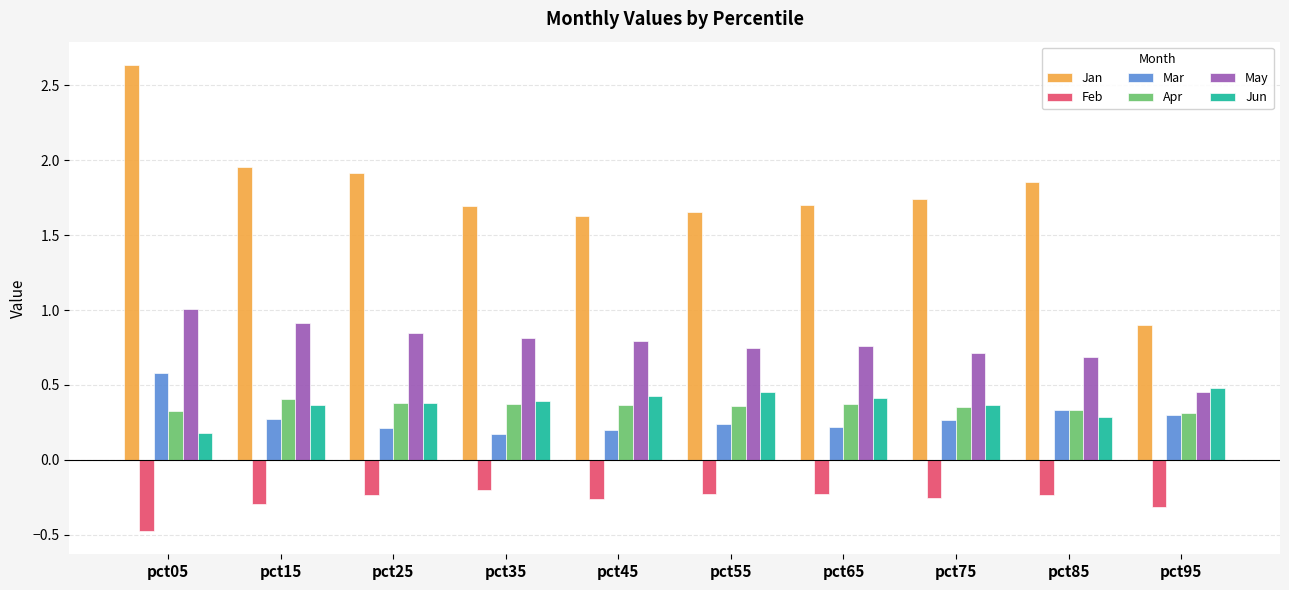

Which series changed the most between pct65 and pct95?

Jan